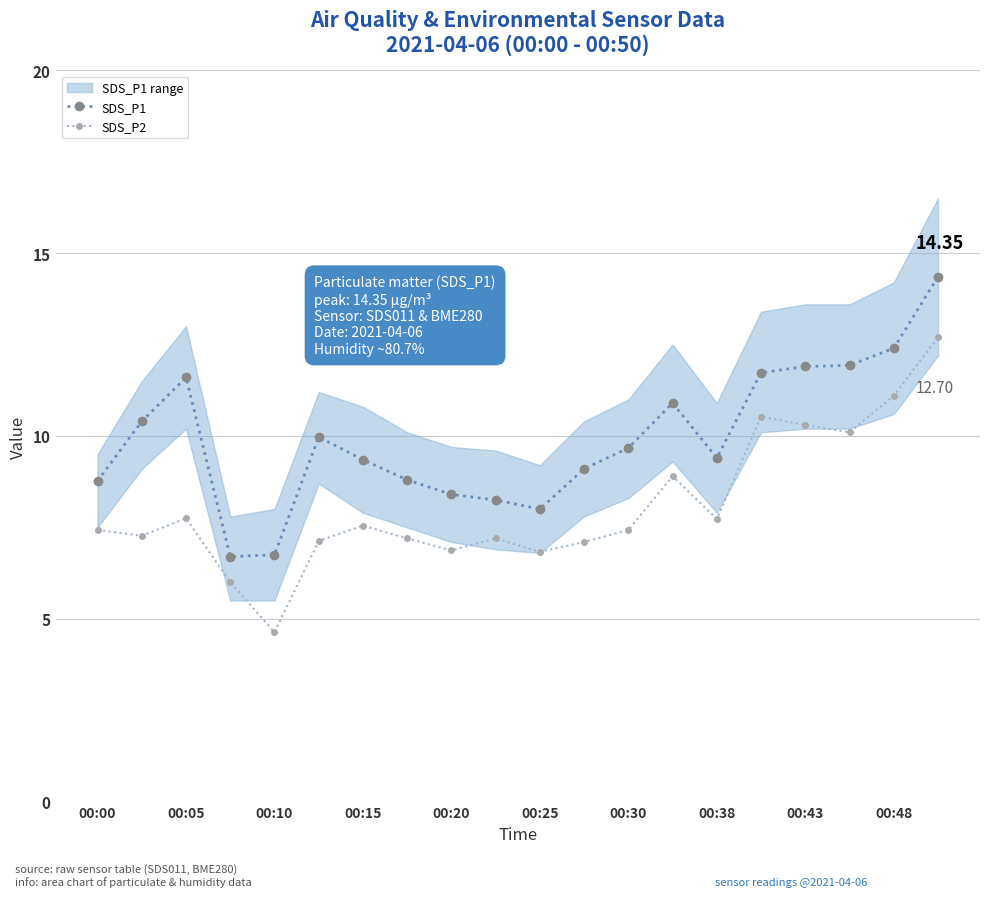

True or false: SDS_P2 has more than 1 points higher than both neighbors.

True